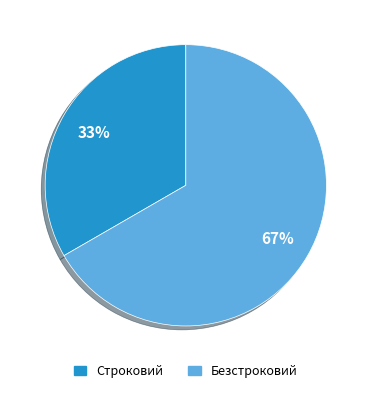

To the nearest percent, what is the combined percentage of Безстроковий and Строковий?

100%